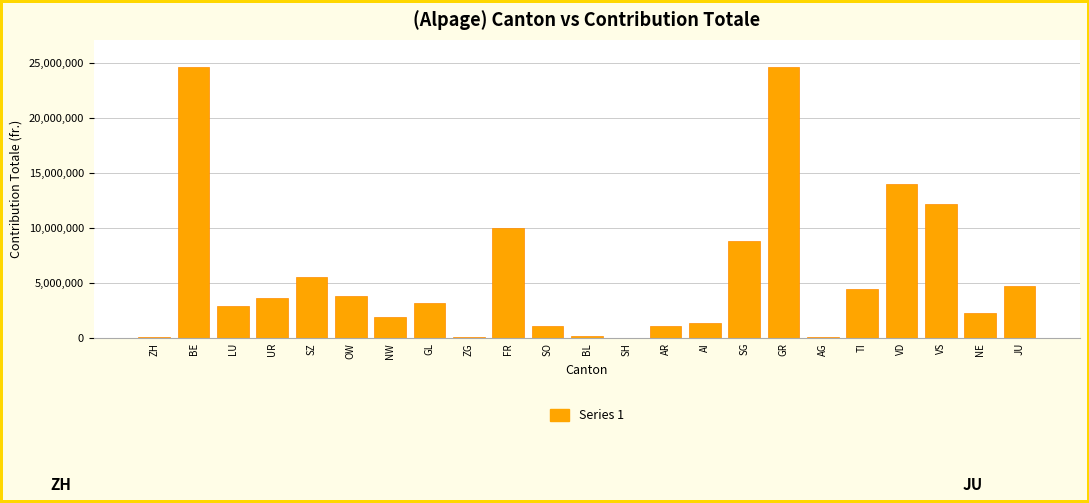

What is the maximum value shown in the chart?

24614232.5